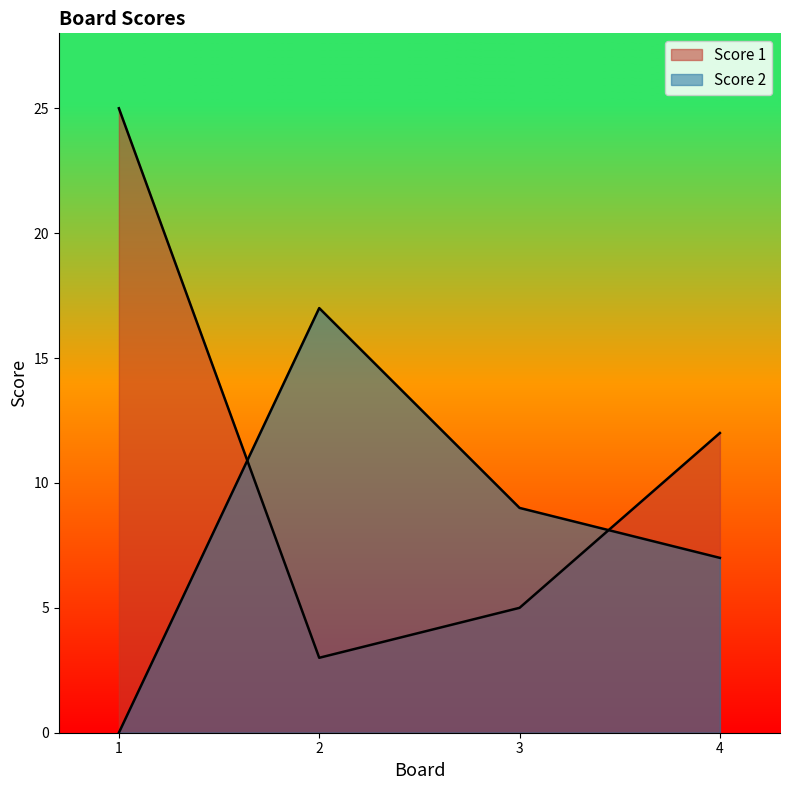

How many positive values does the Score 2 series have?

3